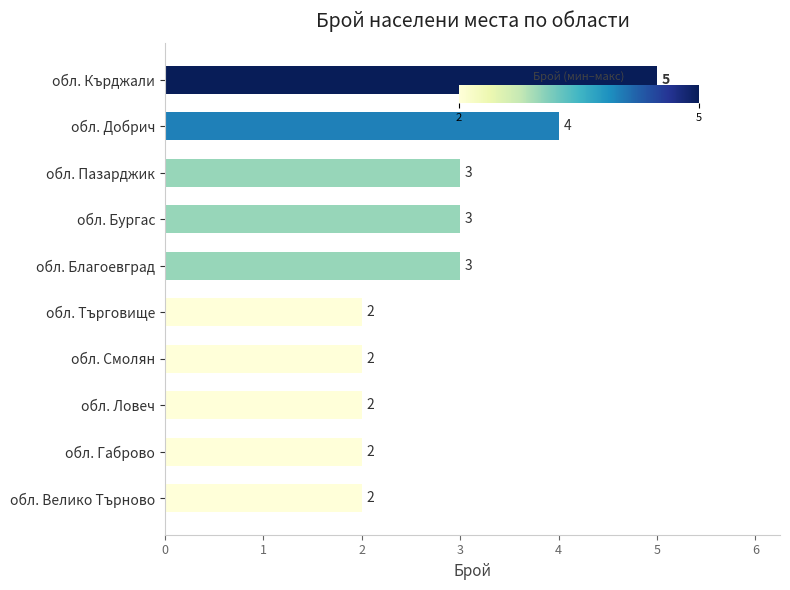

What is the average value?

3